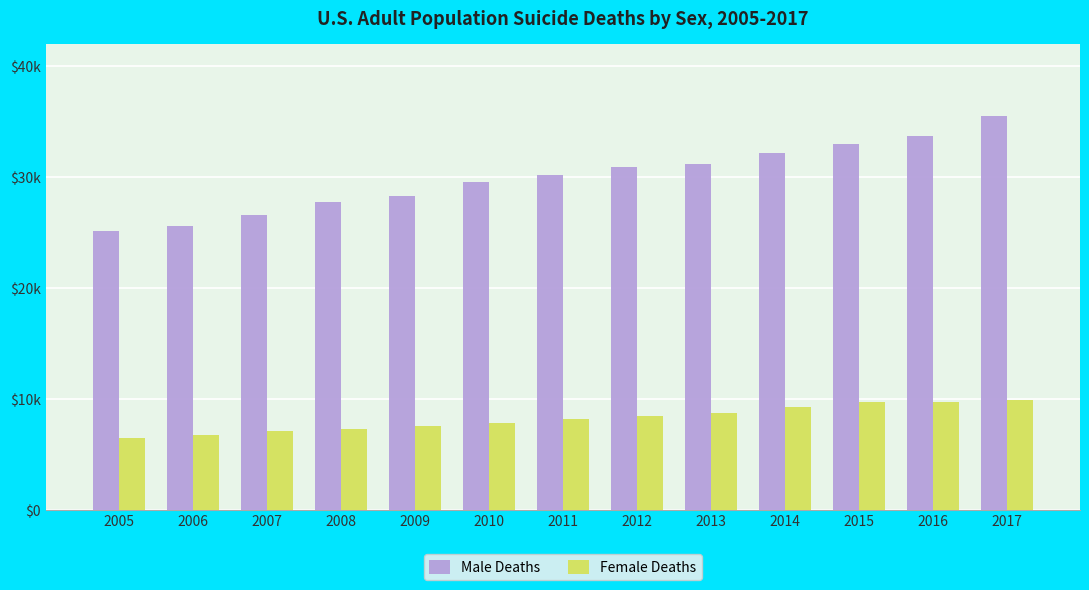

What are all the series names shown in the legend?

Male Deaths, Female Deaths